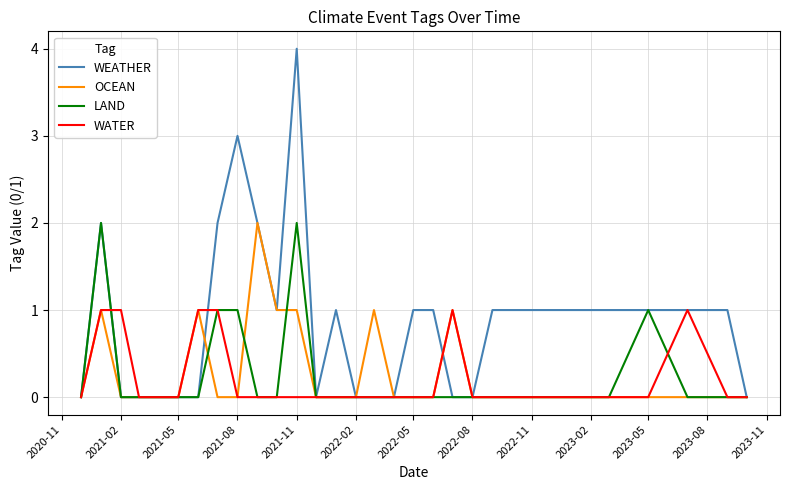

Which series has the largest total across all categories?

WEATHER